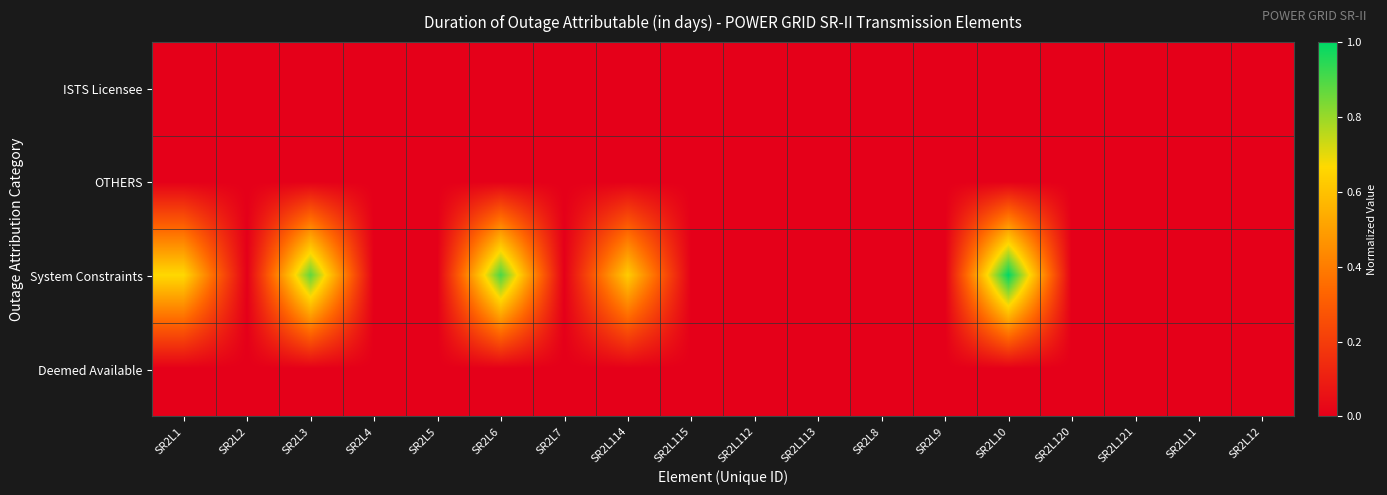

Which series has the largest total across all categories?

System Constraints